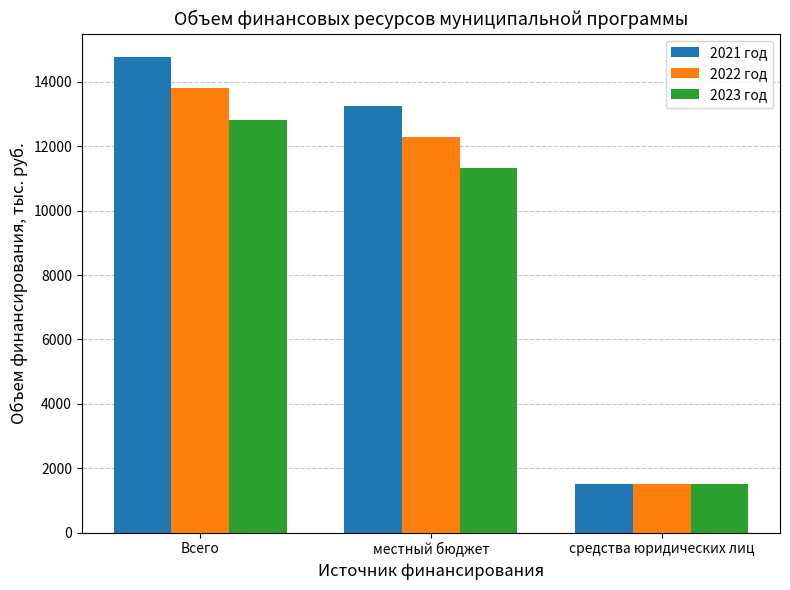

At which label does 2021 год first exceed 13263?

Всего